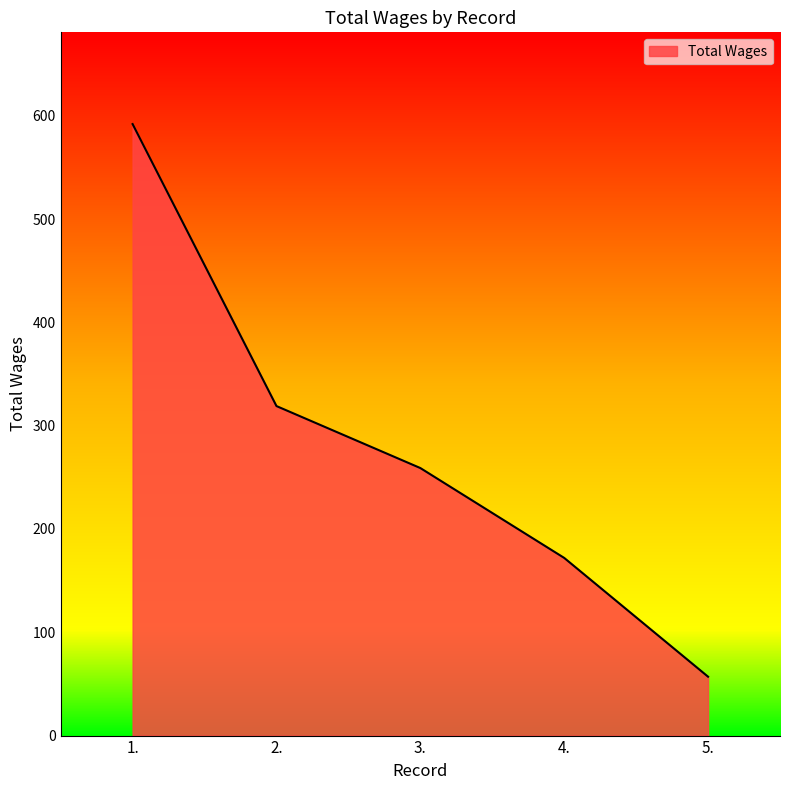

What is the change in value from 1. to 4.?

-420